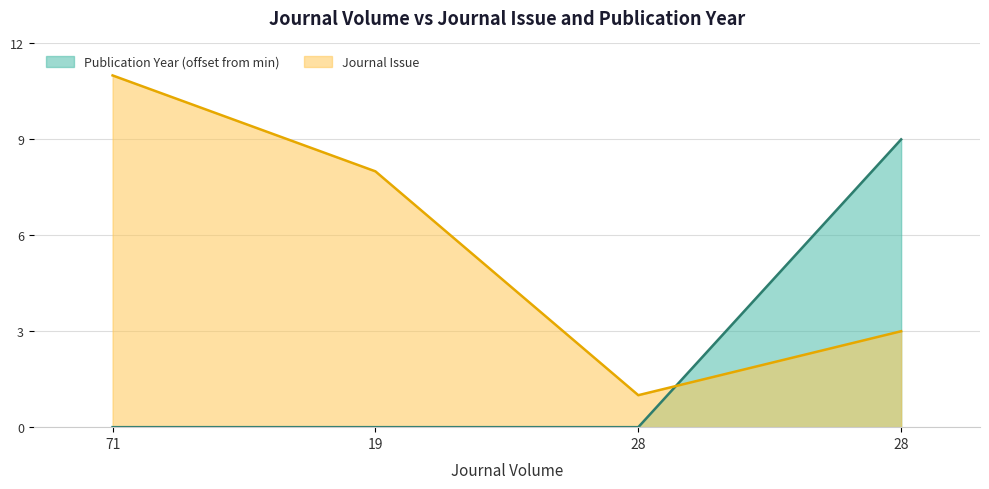

What is the value of the Journal Issue point at the 1st from the left?

11